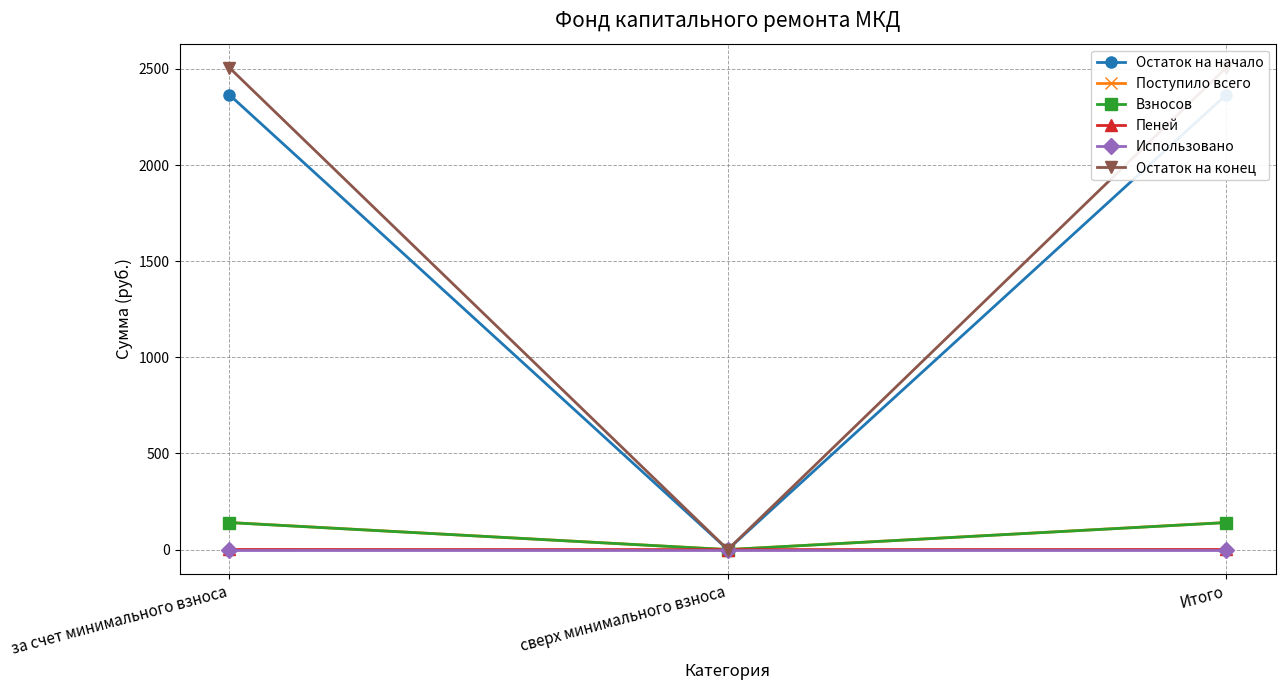

What value does the Остаток на конец series have at за счет минимального взноса?

2505.9